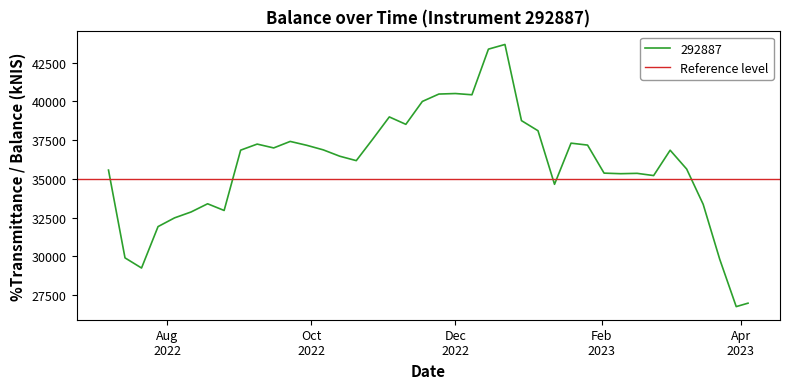

What is the sum of the values at 2022-09-15 and 2022-08-18?

70391.3